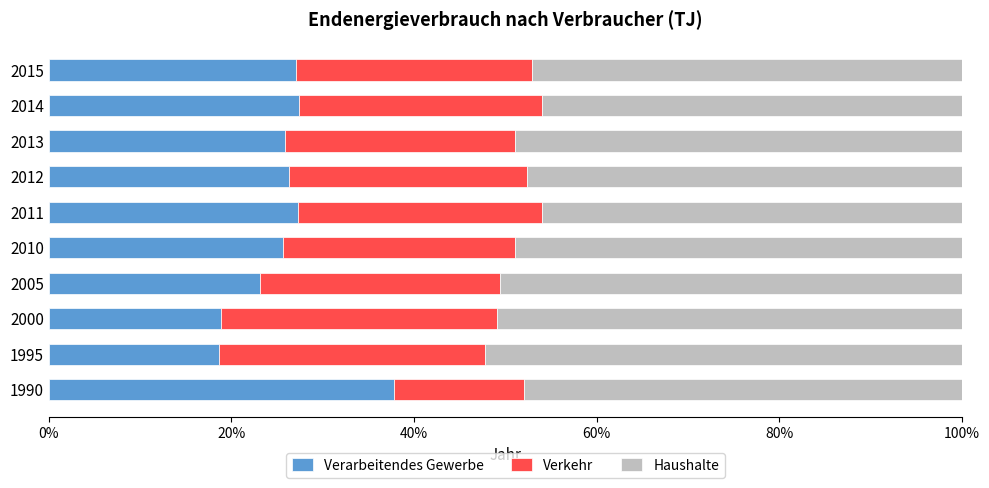

What is the difference between the second highest and minimum values in the Verarbeitendes Gewerbe series?

8.8